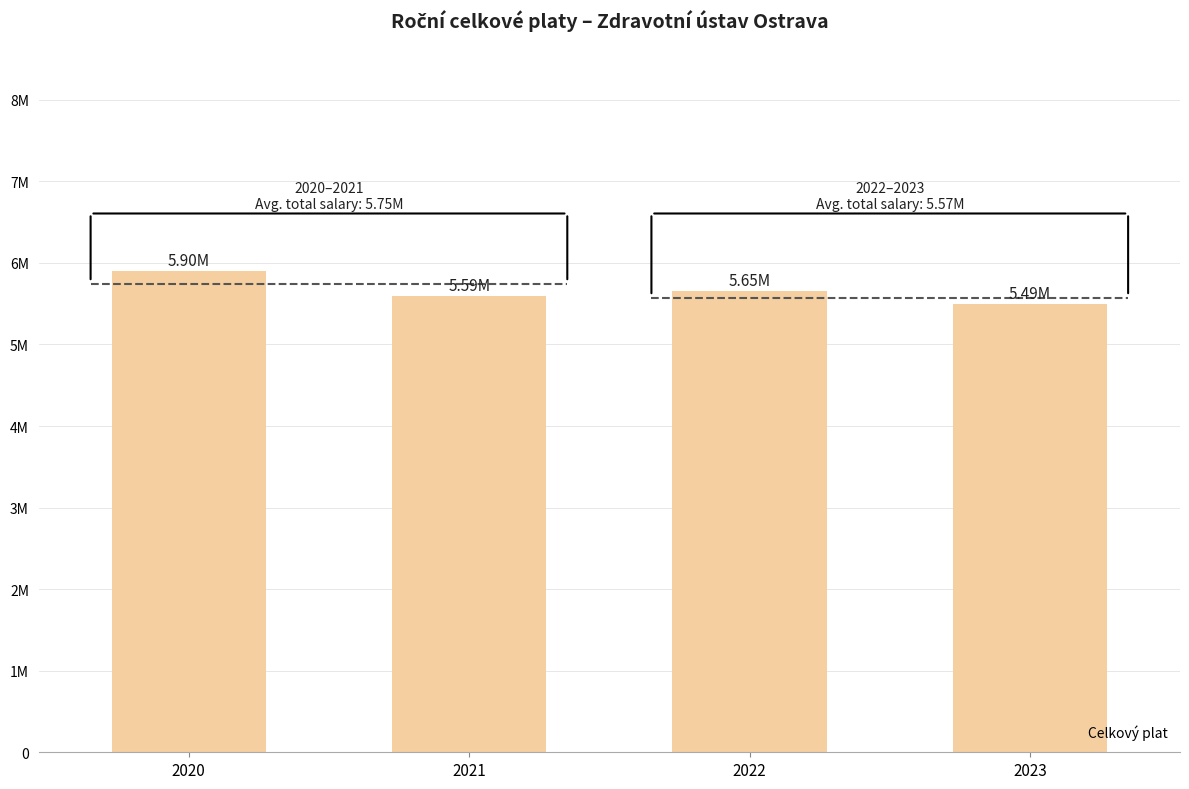

List the labels in order of value, largest first.

2020, 2022, 2021, 2023